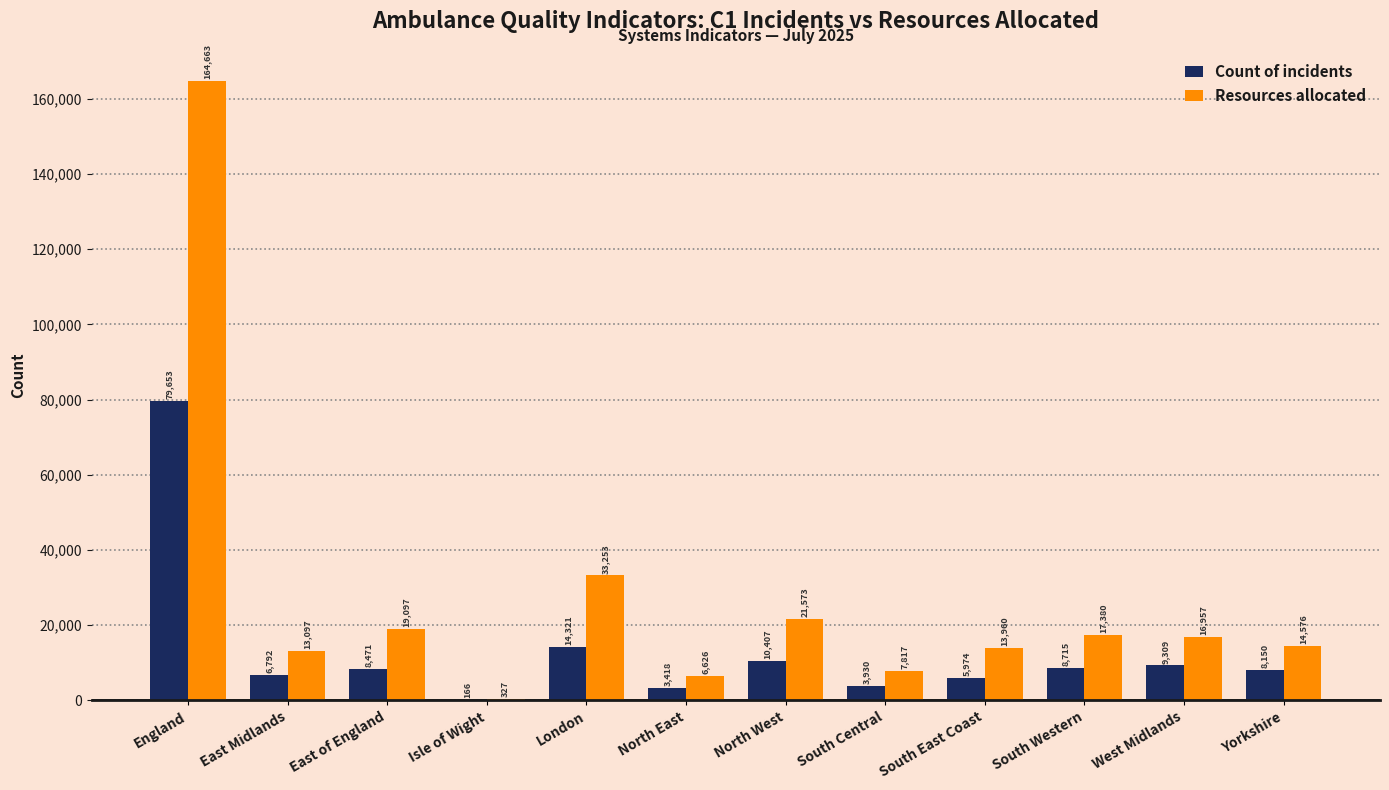

Read the Count of incidents value at South Western, to the nearest 50.

8700